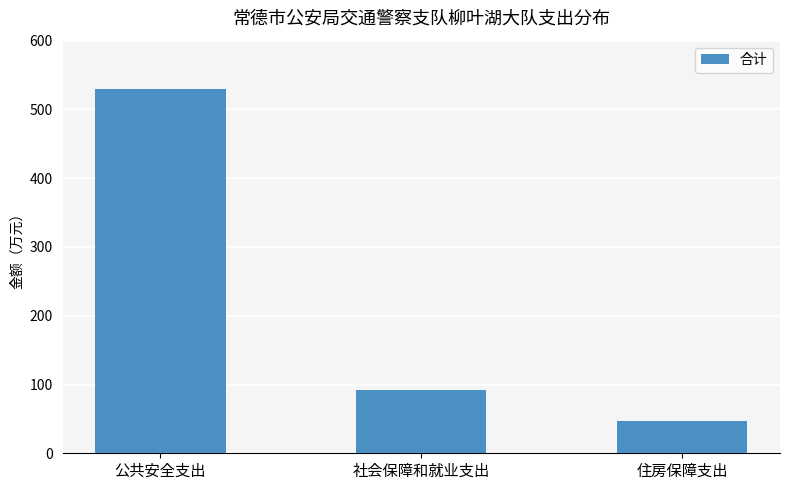

What is the smallest value displayed?

46.6